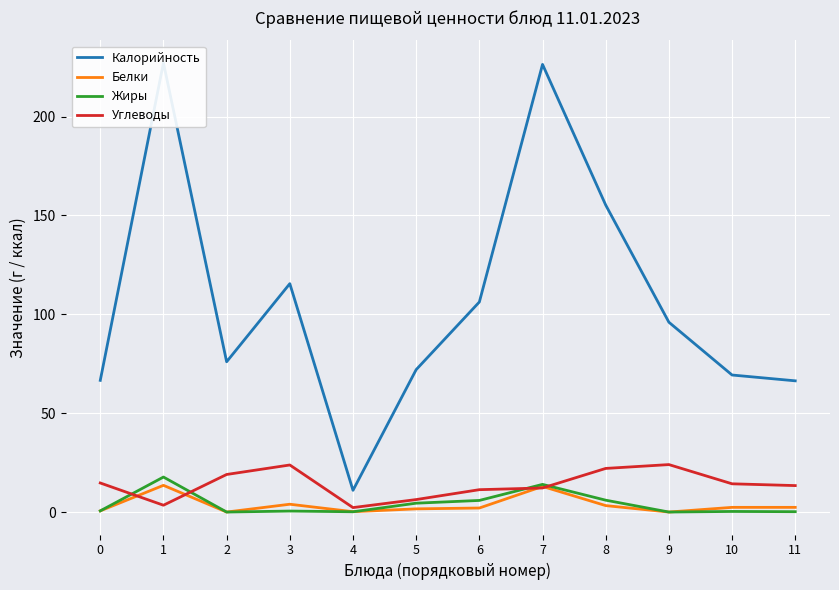

At how many categories does at least one series exceed 103?

5